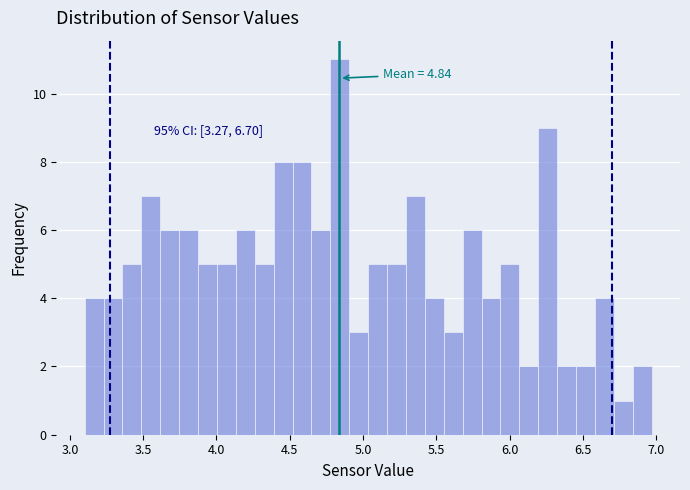

Around what value on the x-axis is the tallest bar? Give the approximate position of its centre, as read against the axis.

4.85